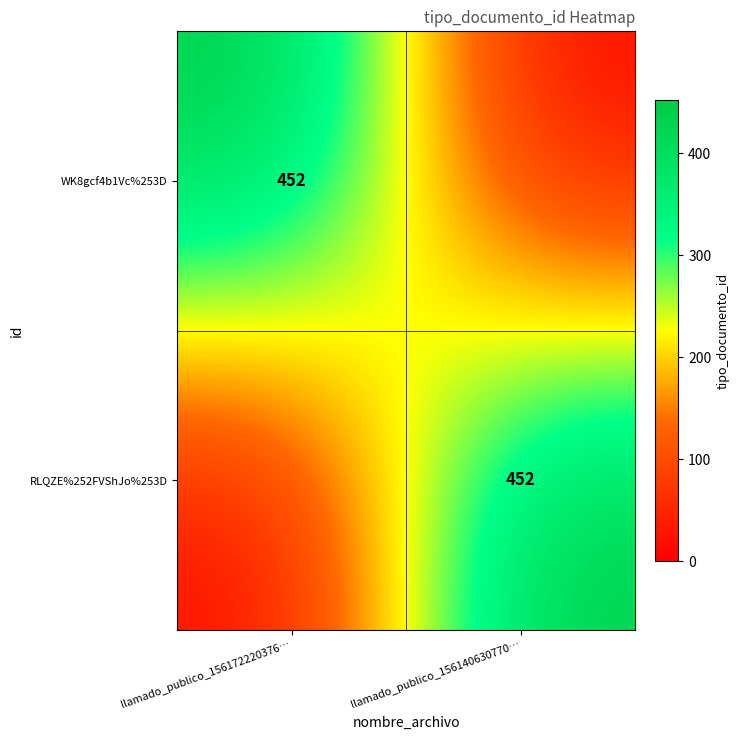

True or false: RLQZE%252FVShJo%253D has a value of 452 at llamado_publico_156140630770….

True